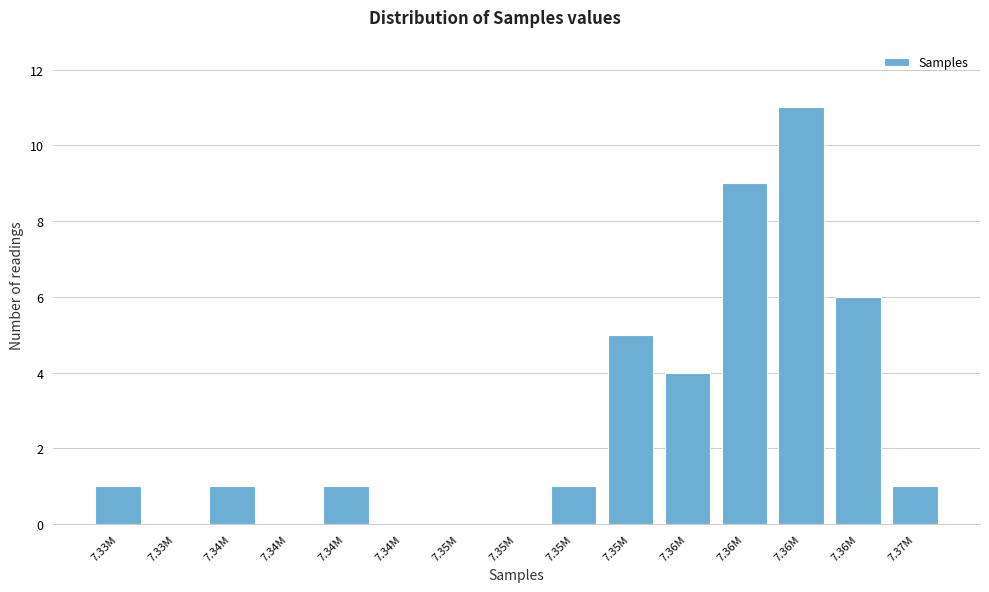

Are the bars horizontal?

No